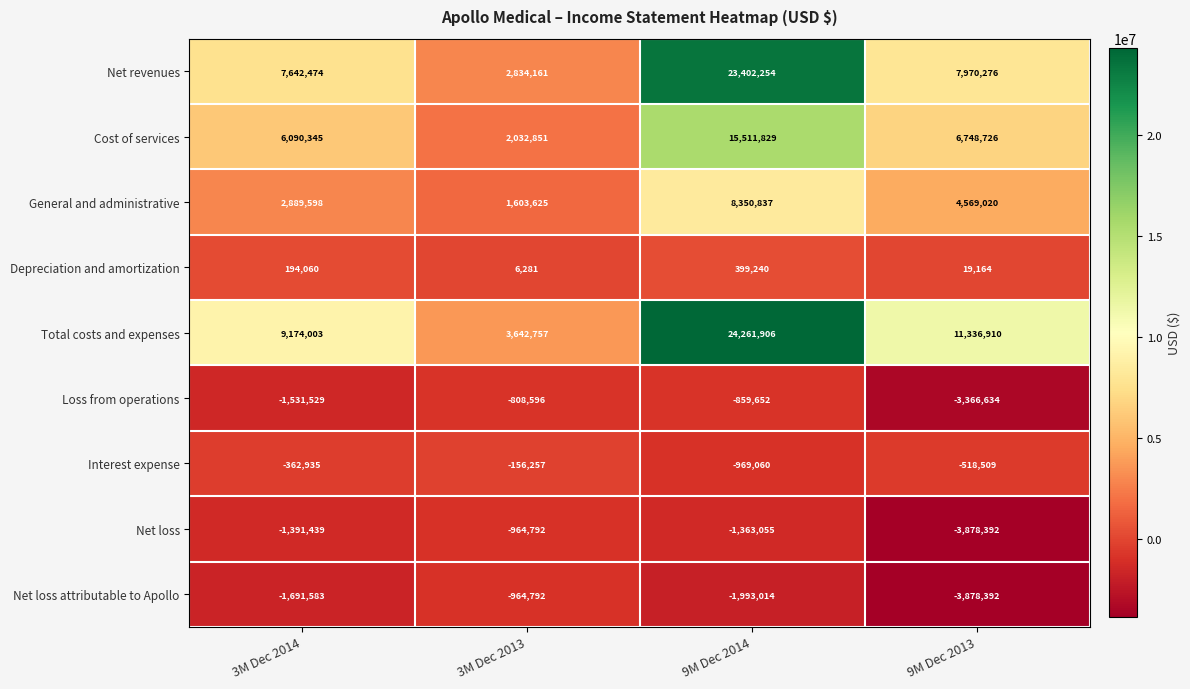

Which series has the largest total across all categories?

Total costs and expenses